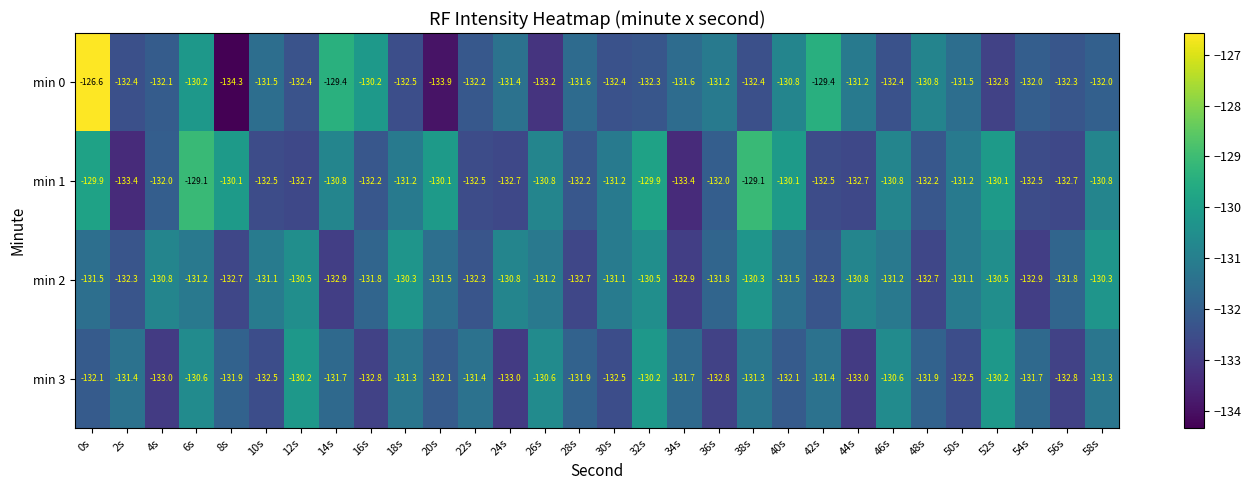

At which category is the sum across all series the highest?

0s